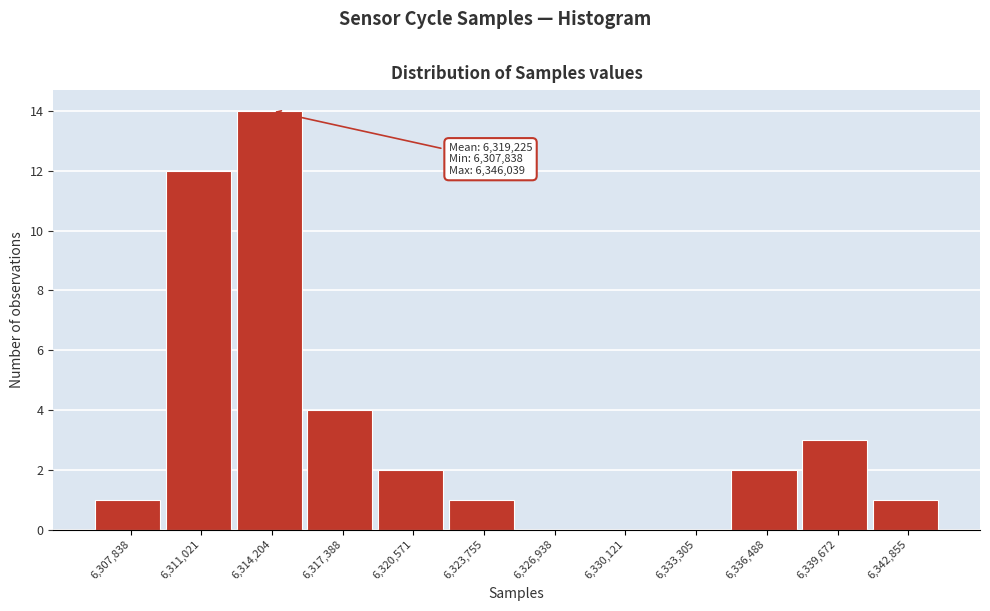

Reading left to right, extract all data points from this chart.

6,307,838=1	6,311,021=12	6,314,204=14	6,317,388=4	6,320,571=2	6,323,755=1	6,326,938=0	6,330,121=0	6,333,305=0	6,336,488=2	6,339,672=3	6,342,855=1